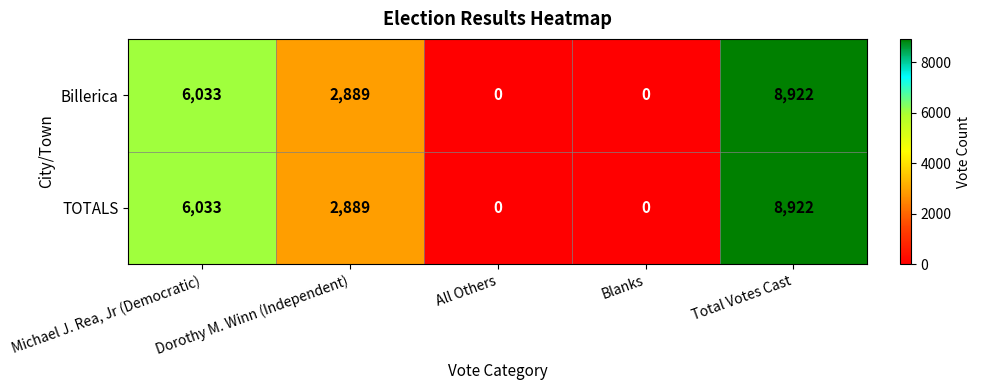

The value of Billerica at Total Votes Cast is 2379. True or false?

False